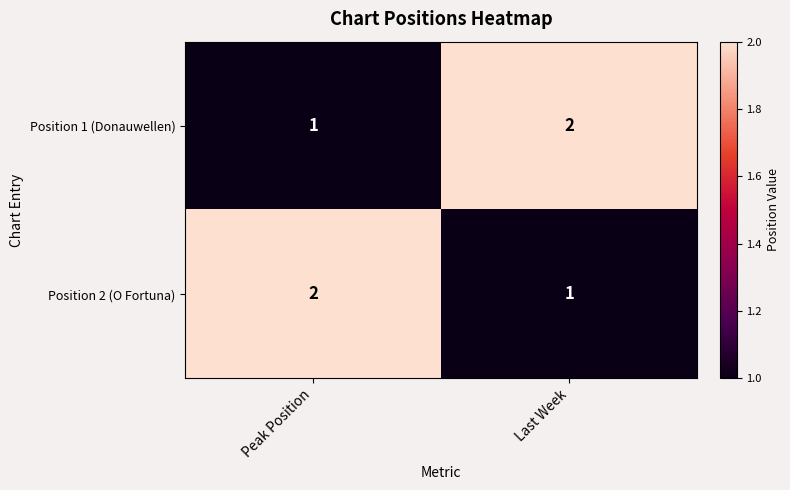

What is the total value across all series at Last Week?

3